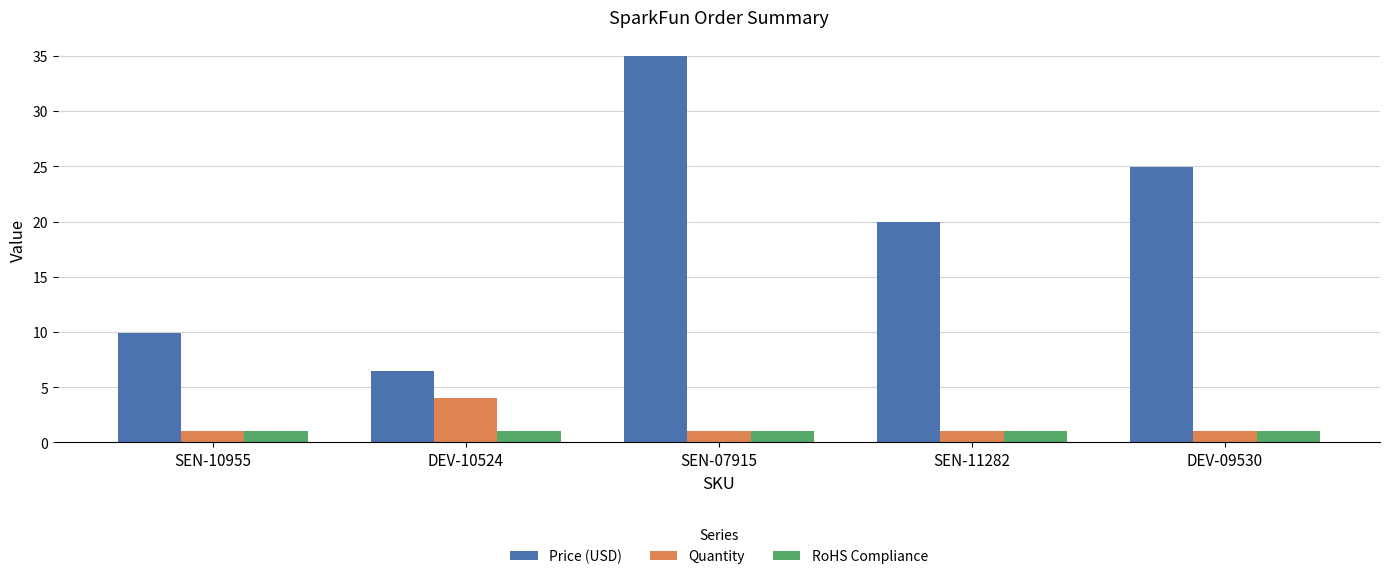

What is the total value across all series at DEV-10524?

11.5